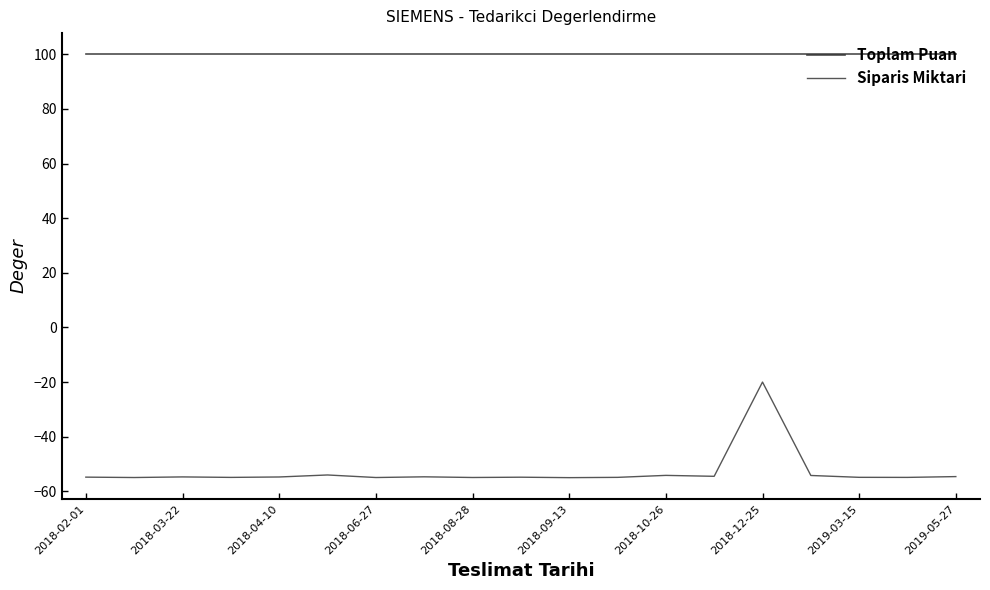

At which category is the sum across all series the highest?

2018-12-25